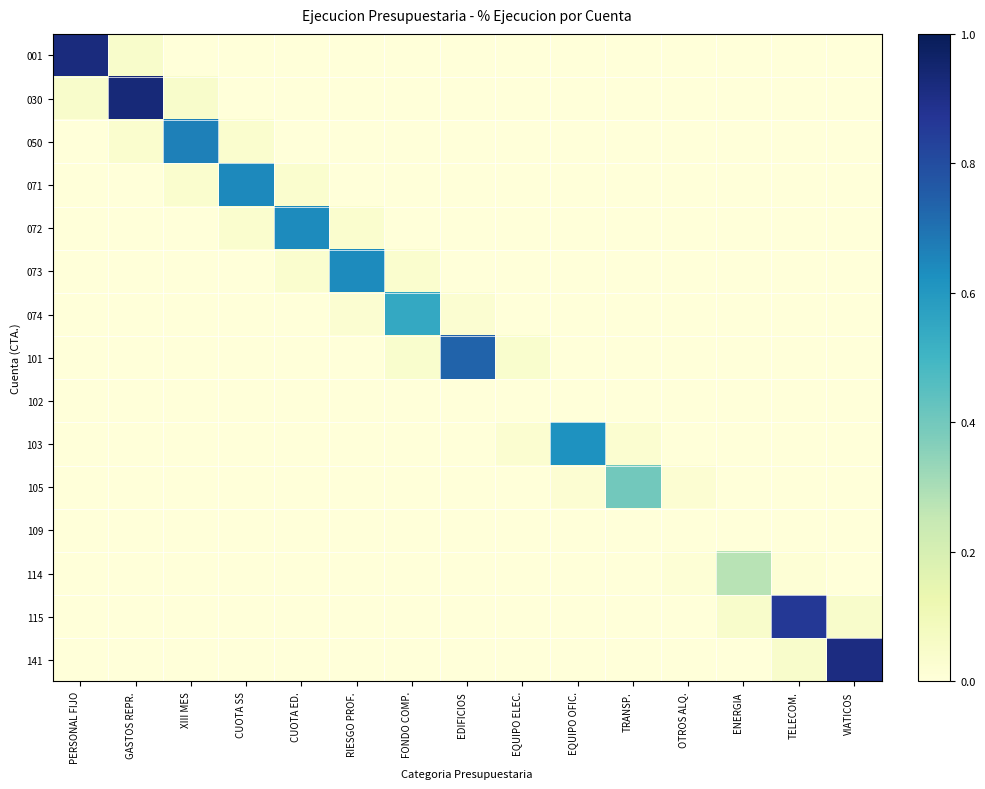

Reading left to right, extract all data points from this chart.

001: PERSONAL FIJO=0.9	GASTOS REPR.=0.0	XIII MES=0.0	CUOTA SS=0.0	CUOTA ED.=0.0	RIESGO PROF.=0.0	FONDO COMP.=0.0	EDIFICIOS=0.0	EQUIPO ELEC.=0.0	EQUIPO OFIC.=0.0	TRANSP.=0.0	OTROS ALQ.=0.0	ENERGIA=0.0	TELECOM.=0.0	VIATICOS=0.0
030: PERSONAL FIJO=0.0	GASTOS REPR.=0.9	XIII MES=0.0	CUOTA SS=0.0	CUOTA ED.=0.0	RIESGO PROF.=0.0	FONDO COMP.=0.0	EDIFICIOS=0.0	EQUIPO ELEC.=0.0	EQUIPO OFIC.=0.0	TRANSP.=0.0	OTROS ALQ.=0.0	ENERGIA=0.0	TELECOM.=0.0	VIATICOS=0.0
050: PERSONAL FIJO=0.0	GASTOS REPR.=0.0	XIII MES=0.7	CUOTA SS=0.0	CUOTA ED.=0.0	RIESGO PROF.=0.0	FONDO COMP.=0.0	EDIFICIOS=0.0	EQUIPO ELEC.=0.0	EQUIPO OFIC.=0.0	TRANSP.=0.0	OTROS ALQ.=0.0	ENERGIA=0.0	TELECOM.=0.0	VIATICOS=0.0
071: PERSONAL FIJO=0.0	GASTOS REPR.=0.0	XIII MES=0.0	CUOTA SS=0.6	CUOTA ED.=0.0	RIESGO PROF.=0.0	FONDO COMP.=0.0	EDIFICIOS=0.0	EQUIPO ELEC.=0.0	EQUIPO OFIC.=0.0	TRANSP.=0.0	OTROS ALQ.=0.0	ENERGIA=0.0	TELECOM.=0.0	VIATICOS=0.0
072: PERSONAL FIJO=0.0	GASTOS REPR.=0.0	XIII MES=0.0	CUOTA SS=0.0	CUOTA ED.=0.6	RIESGO PROF.=0.0	FONDO COMP.=0.0	EDIFICIOS=0.0	EQUIPO ELEC.=0.0	EQUIPO OFIC.=0.0	TRANSP.=0.0	OTROS ALQ.=0.0	ENERGIA=0.0	TELECOM.=0.0	VIATICOS=0.0
073: PERSONAL FIJO=0.0	GASTOS REPR.=0.0	XIII MES=0.0	CUOTA SS=0.0	CUOTA ED.=0.0	RIESGO PROF.=0.6	FONDO COMP.=0.0	EDIFICIOS=0.0	EQUIPO ELEC.=0.0	EQUIPO OFIC.=0.0	TRANSP.=0.0	OTROS ALQ.=0.0	ENERGIA=0.0	TELECOM.=0.0	VIATICOS=0.0
074: PERSONAL FIJO=0.0	GASTOS REPR.=0.0	XIII MES=0.0	CUOTA SS=0.0	CUOTA ED.=0.0	RIESGO PROF.=0.0	FONDO COMP.=0.5	EDIFICIOS=0.0	EQUIPO ELEC.=0.0	EQUIPO OFIC.=0.0	TRANSP.=0.0	OTROS ALQ.=0.0	ENERGIA=0.0	TELECOM.=0.0	VIATICOS=0.0
101: PERSONAL FIJO=0.0	GASTOS REPR.=0.0	XIII MES=0.0	CUOTA SS=0.0	CUOTA ED.=0.0	RIESGO PROF.=0.0	FONDO COMP.=0.0	EDIFICIOS=0.7	EQUIPO ELEC.=0.0	EQUIPO OFIC.=0.0	TRANSP.=0.0	OTROS ALQ.=0.0	ENERGIA=0.0	TELECOM.=0.0	VIATICOS=0.0
102: PERSONAL FIJO=0.0	GASTOS REPR.=0.0	XIII MES=0.0	CUOTA SS=0.0	CUOTA ED.=0.0	RIESGO PROF.=0.0	FONDO COMP.=0.0	EDIFICIOS=0.0	EQUIPO ELEC.=0.0	EQUIPO OFIC.=0.0	TRANSP.=0.0	OTROS ALQ.=0.0	ENERGIA=0.0	TELECOM.=0.0	VIATICOS=0.0
103: PERSONAL FIJO=0.0	GASTOS REPR.=0.0	XIII MES=0.0	CUOTA SS=0.0	CUOTA ED.=0.0	RIESGO PROF.=0.0	FONDO COMP.=0.0	EDIFICIOS=0.0	EQUIPO ELEC.=0.0	EQUIPO OFIC.=0.6	TRANSP.=0.0	OTROS ALQ.=0.0	ENERGIA=0.0	TELECOM.=0.0	VIATICOS=0.0
105: PERSONAL FIJO=0.0	GASTOS REPR.=0.0	XIII MES=0.0	CUOTA SS=0.0	CUOTA ED.=0.0	RIESGO PROF.=0.0	FONDO COMP.=0.0	EDIFICIOS=0.0	EQUIPO ELEC.=0.0	EQUIPO OFIC.=0.0	TRANSP.=0.4	OTROS ALQ.=0.0	ENERGIA=0.0	TELECOM.=0.0	VIATICOS=0.0
109: PERSONAL FIJO=0.0	GASTOS REPR.=0.0	XIII MES=0.0	CUOTA SS=0.0	CUOTA ED.=0.0	RIESGO PROF.=0.0	FONDO COMP.=0.0	EDIFICIOS=0.0	EQUIPO ELEC.=0.0	EQUIPO OFIC.=0.0	TRANSP.=0.0	OTROS ALQ.=0.0	ENERGIA=0.0	TELECOM.=0.0	VIATICOS=0.0
114: PERSONAL FIJO=0.0	GASTOS REPR.=0.0	XIII MES=0.0	CUOTA SS=0.0	CUOTA ED.=0.0	RIESGO PROF.=0.0	FONDO COMP.=0.0	EDIFICIOS=0.0	EQUIPO ELEC.=0.0	EQUIPO OFIC.=0.0	TRANSP.=0.0	OTROS ALQ.=0.0	ENERGIA=0.3	TELECOM.=0.0	VIATICOS=0.0
115: PERSONAL FIJO=0.0	GASTOS REPR.=0.0	XIII MES=0.0	CUOTA SS=0.0	CUOTA ED.=0.0	RIESGO PROF.=0.0	FONDO COMP.=0.0	EDIFICIOS=0.0	EQUIPO ELEC.=0.0	EQUIPO OFIC.=0.0	TRANSP.=0.0	OTROS ALQ.=0.0	ENERGIA=0.0	TELECOM.=0.9	VIATICOS=0.0
141: PERSONAL FIJO=0.0	GASTOS REPR.=0.0	XIII MES=0.0	CUOTA SS=0.0	CUOTA ED.=0.0	RIESGO PROF.=0.0	FONDO COMP.=0.0	EDIFICIOS=0.0	EQUIPO ELEC.=0.0	EQUIPO OFIC.=0.0	TRANSP.=0.0	OTROS ALQ.=0.0	ENERGIA=0.0	TELECOM.=0.0	VIATICOS=0.9